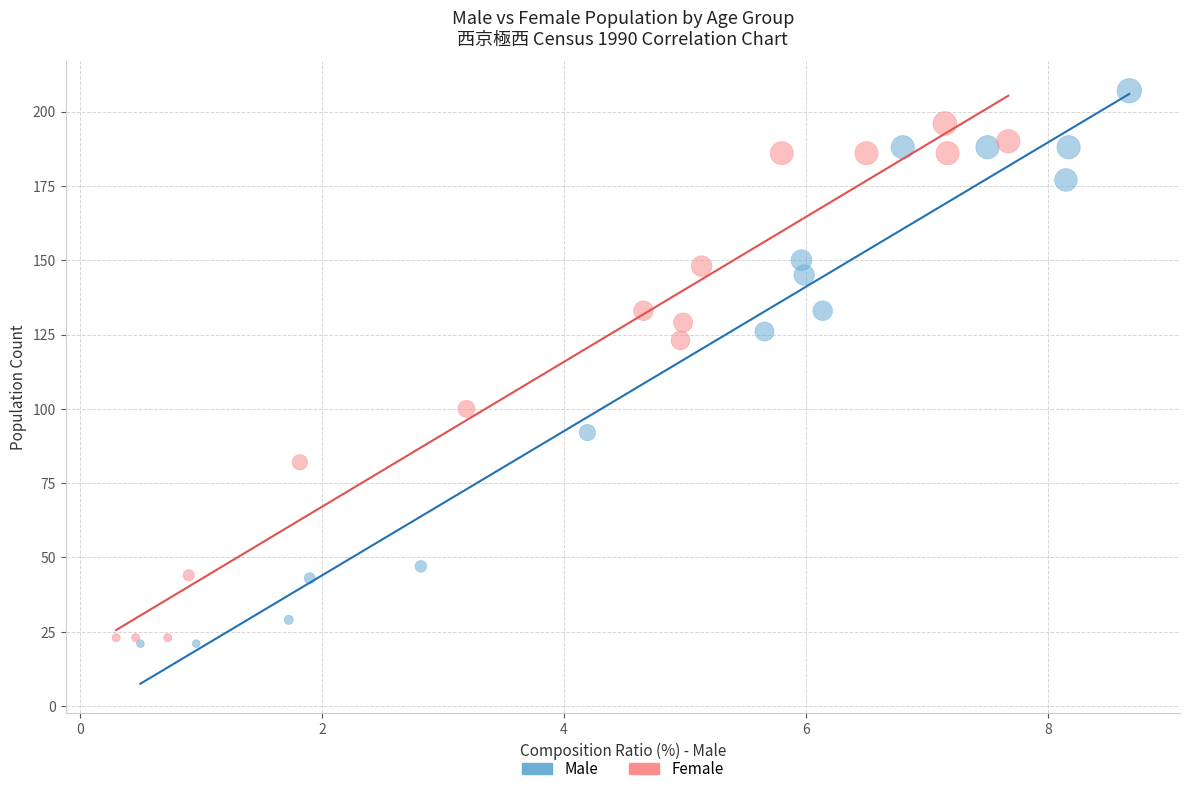

Which series contains the highest Y value?

Male